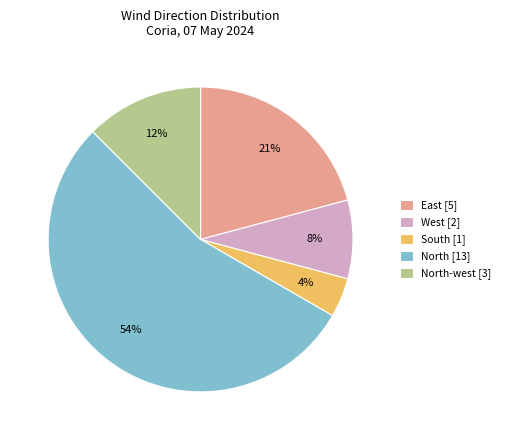

To the nearest percent, what is the average slice percentage?

20%